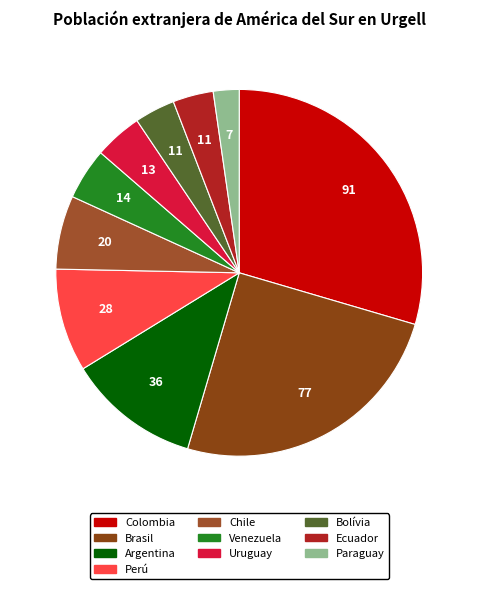

How many slices are in this pie chart?

10